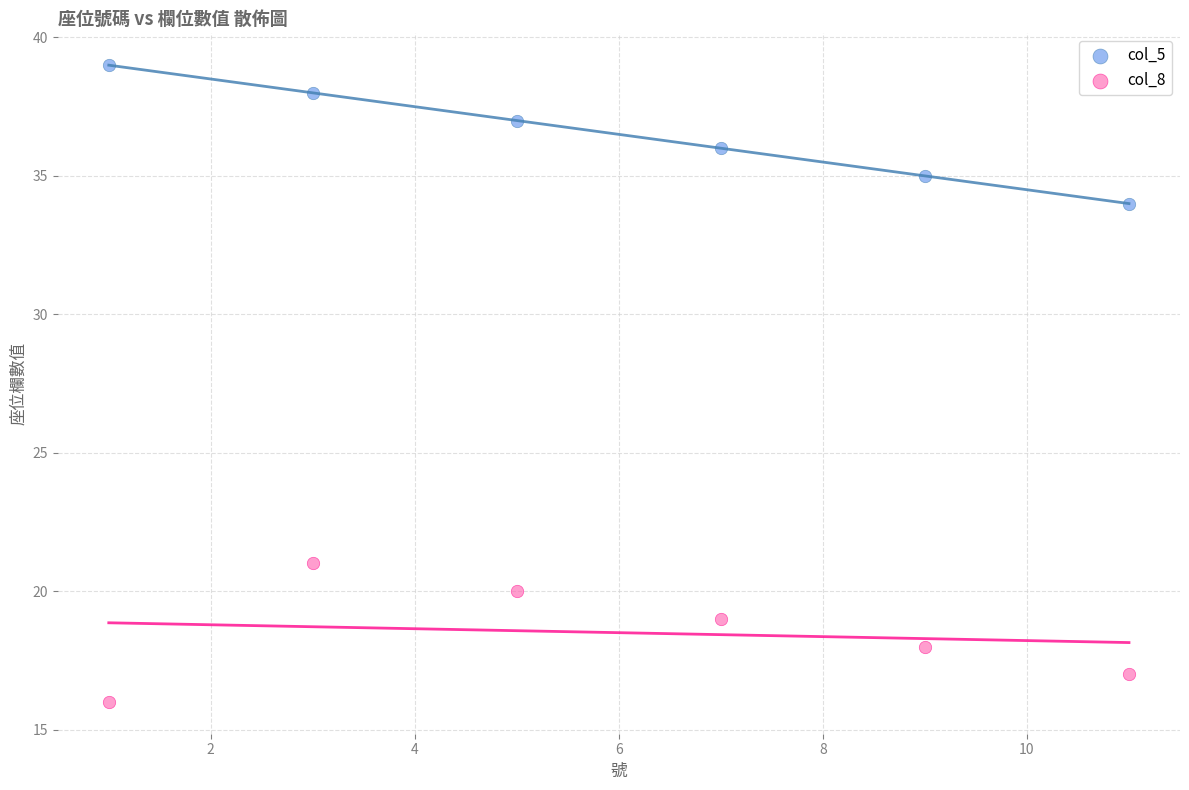

Across all data points, what is the average X value?

6